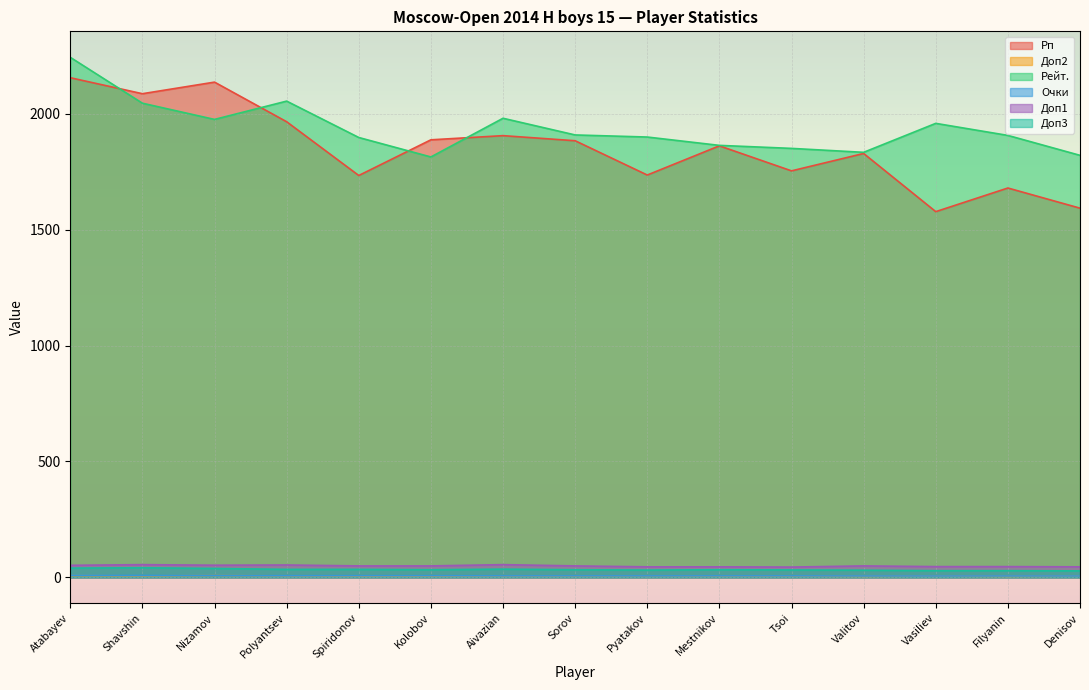

At which label does Рп first exceed 1862?

Atabayev